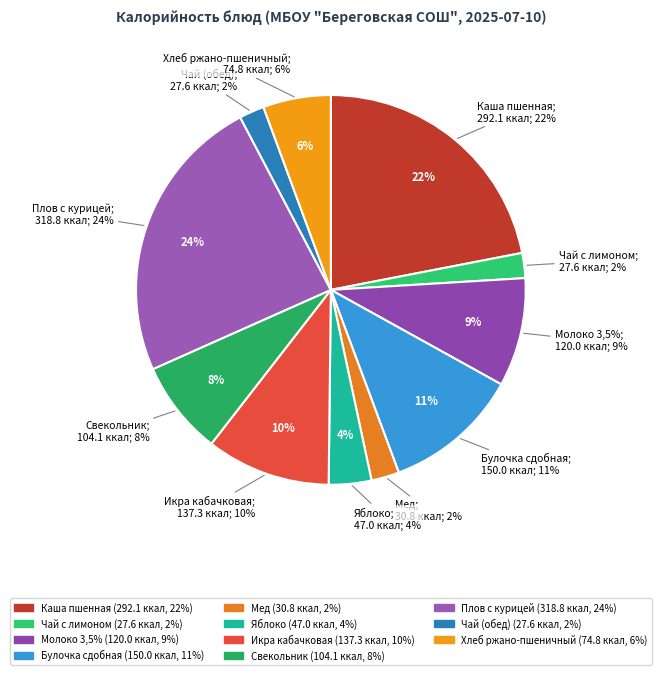

Is Плов с курицей the majority of the pie?

No